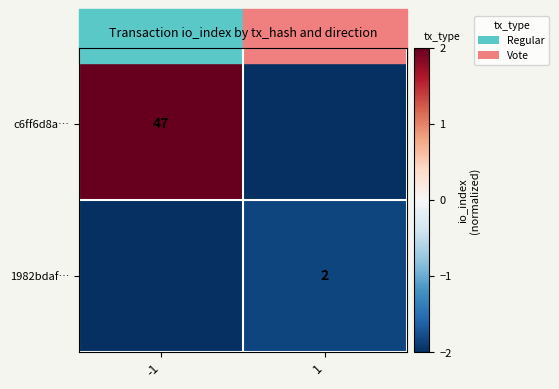

True or false: c6ff6d8a… has a value of 47 at -1.

True